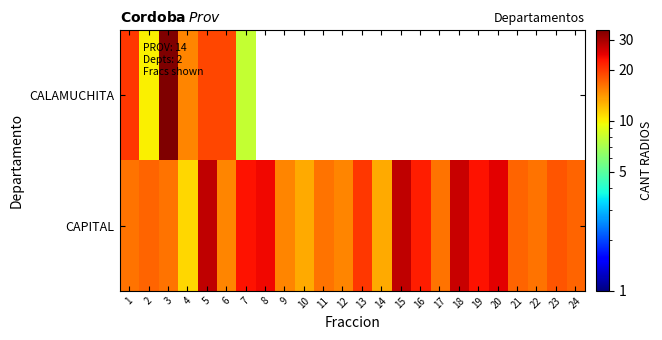

The CALAMUCHITA series shows 19.0 at 5. True or false?

True